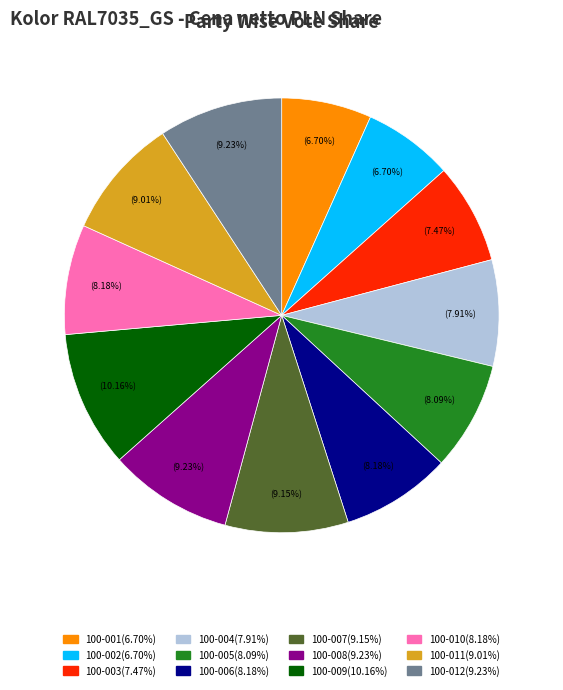

Which category has the biggest portion of the pie?

100-009